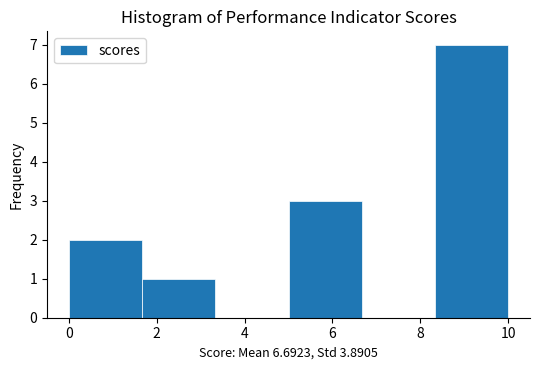

Over which range of the x-axis is the bar tallest?

8.4 to 10.0